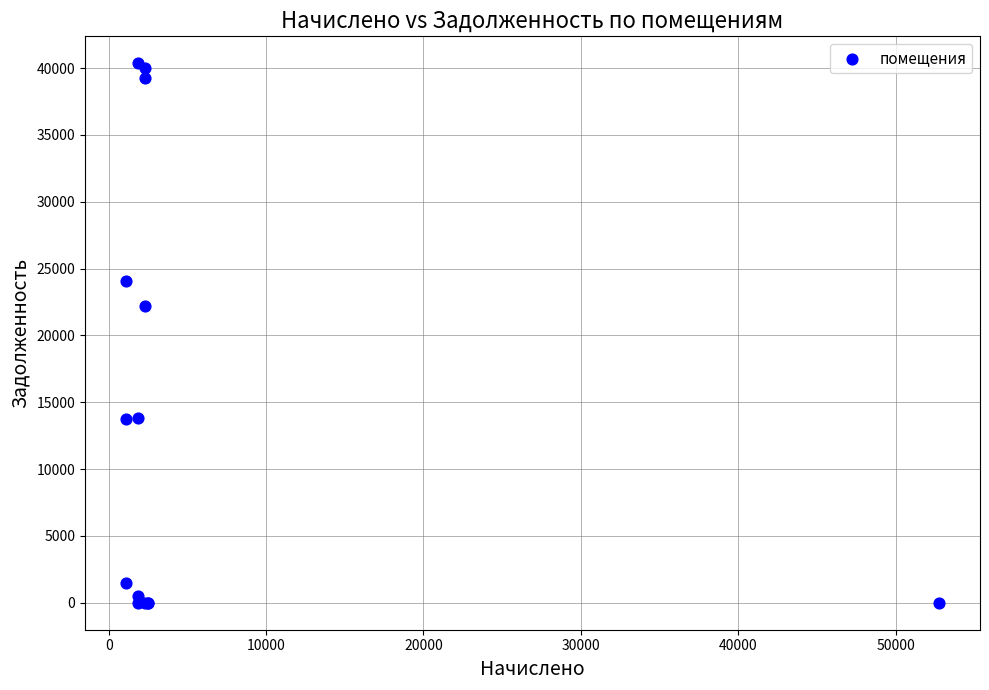

What Y value in the scatter plot is closest to 20178?

22225.5